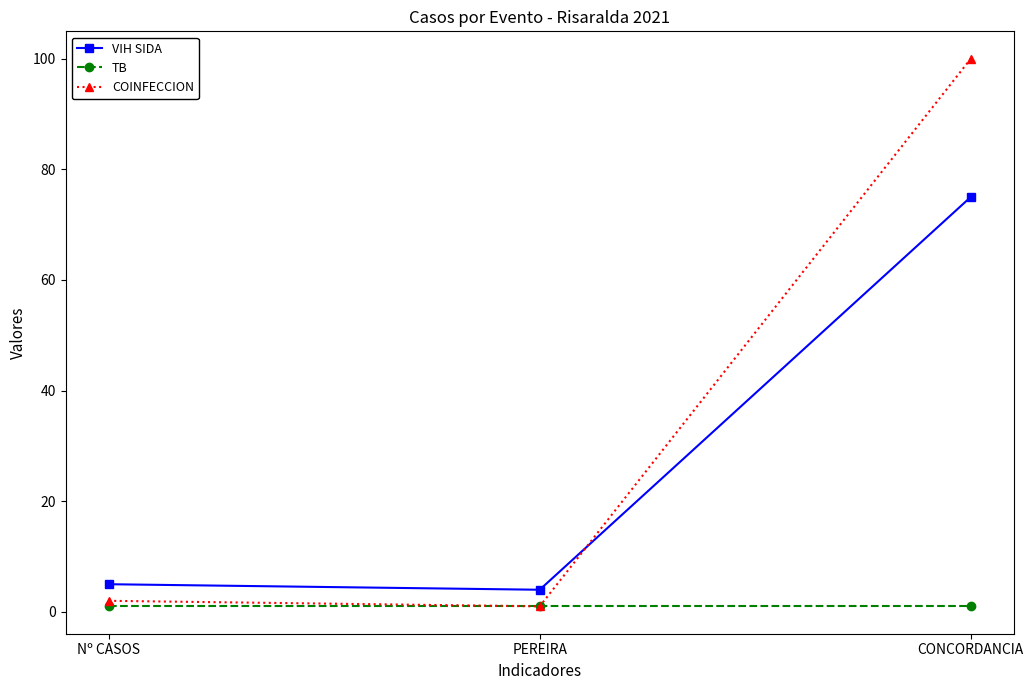

Where is VIH SIDA nearest to the value 39?

Nº CASOS